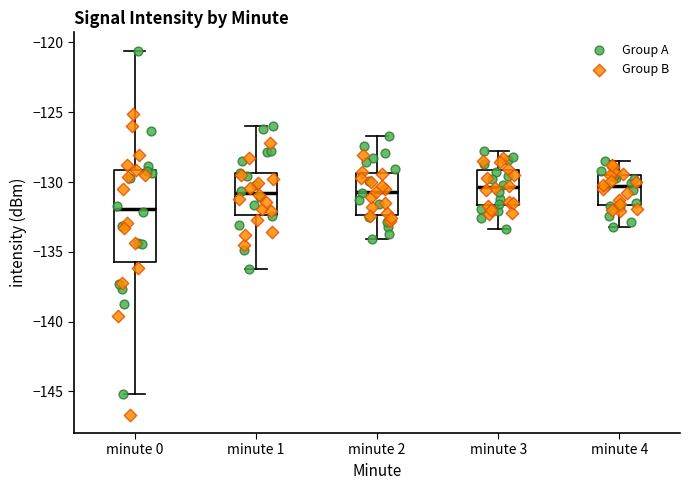

Where does the median line of the box for minute 4 sit on the y-axis? The values are not printed on the chart, so give them approximately, as read against the axis.

-130.0